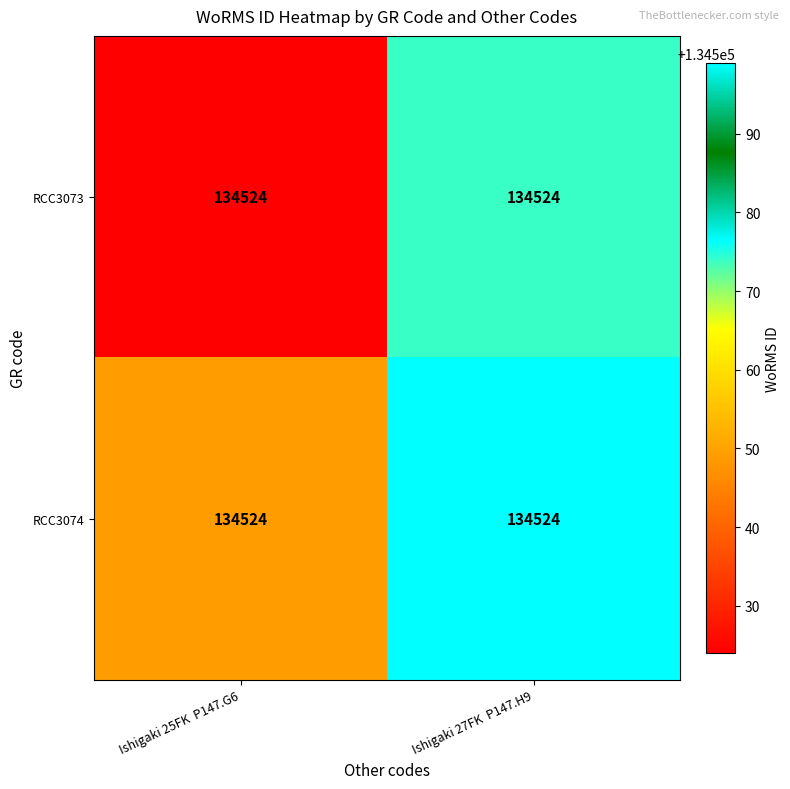

At which category is the sum across all series the highest?

Ishigaki 27FK  P147.H9